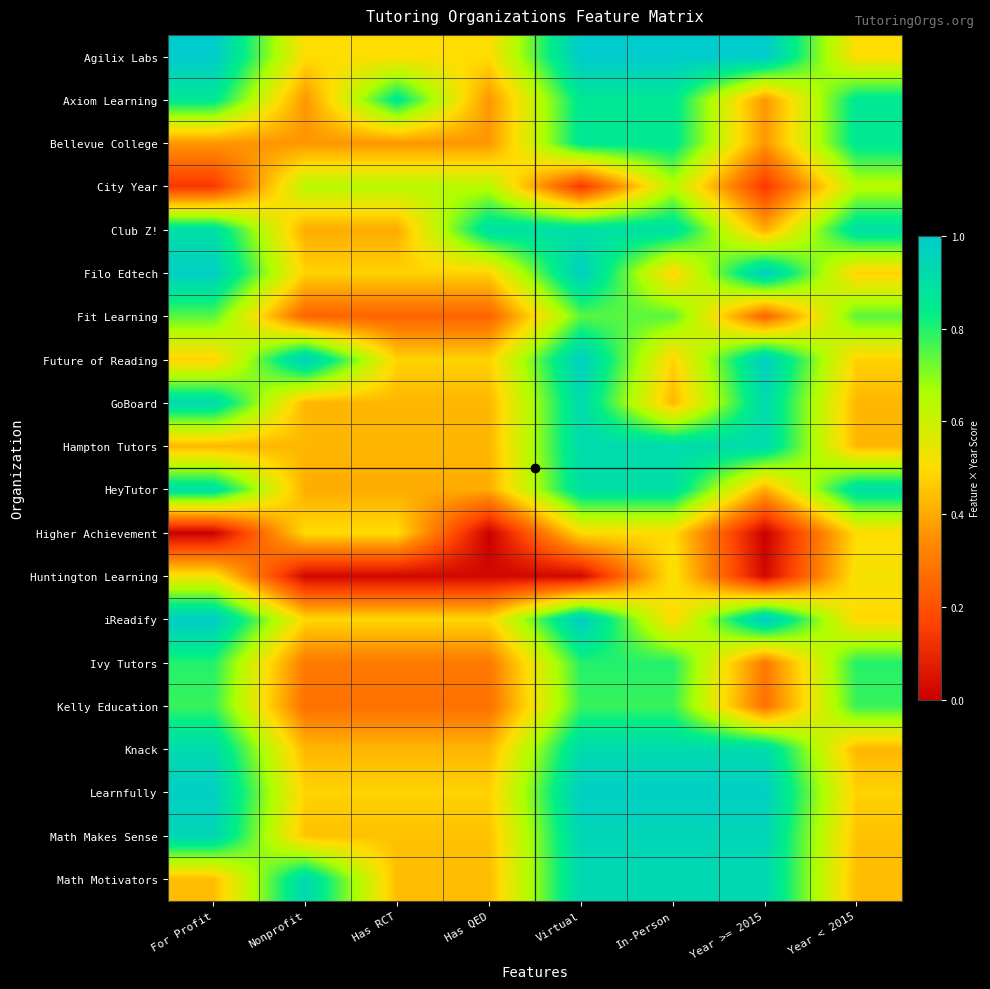

Which label corresponds to the smallest value in the chart?

For Profit